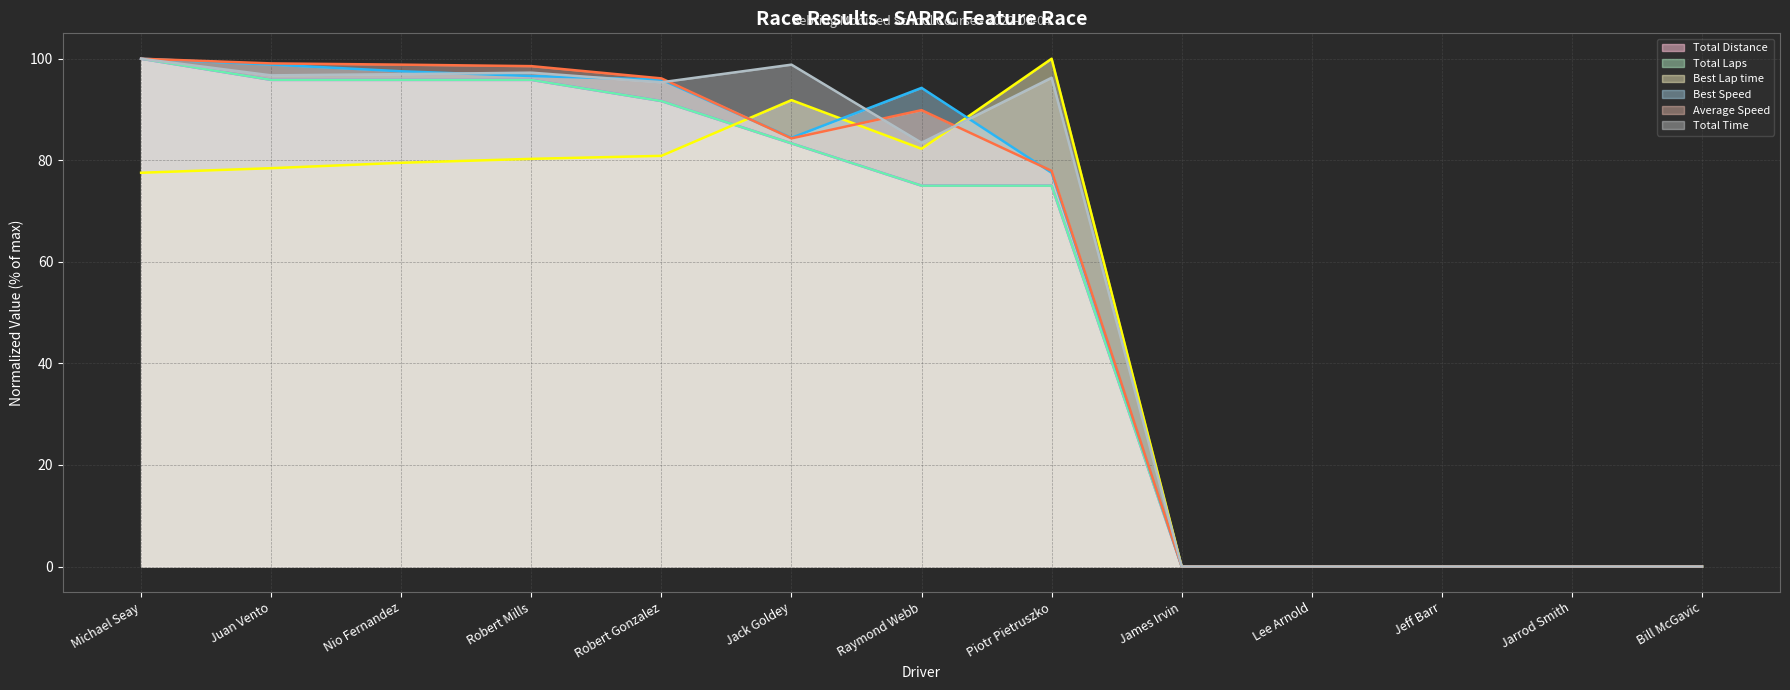

The Total Laps series shows 22.7 at Robert Gonzalez. True or false?

False